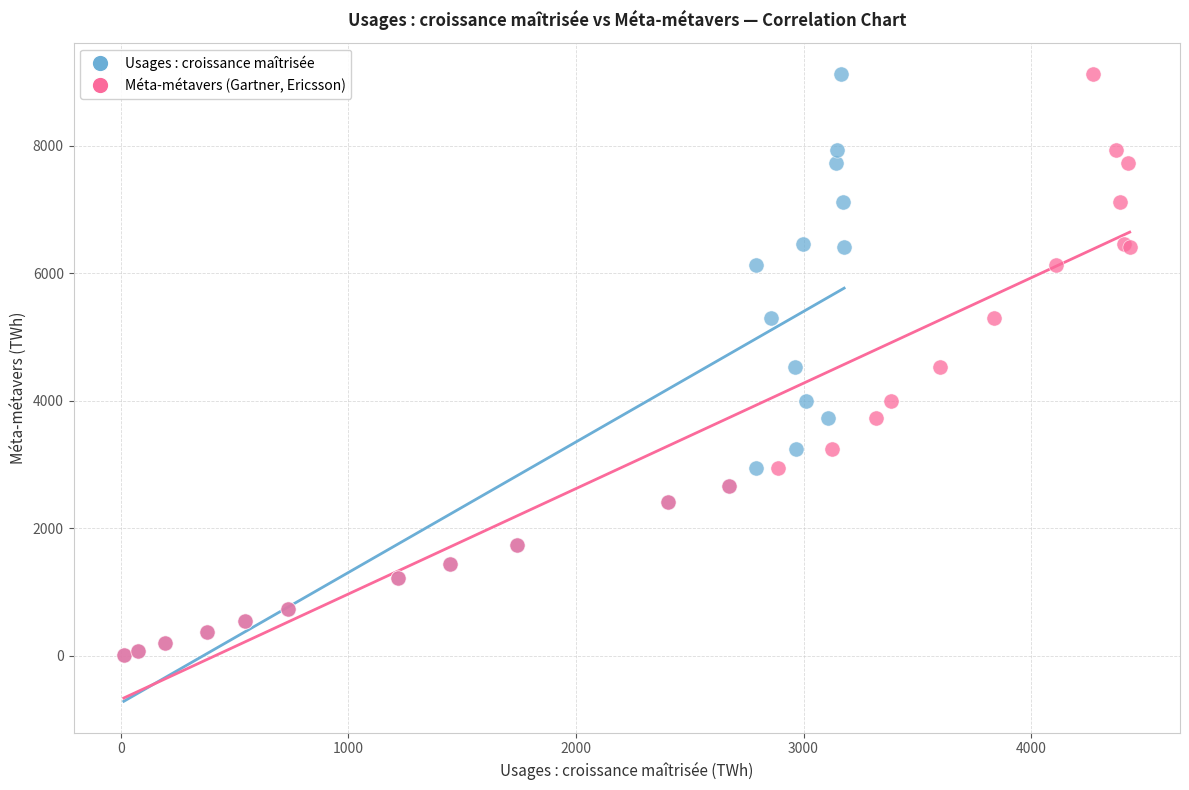

What are all the series names shown in the legend?

Usages : croissance maîtrisée, Méta-métavers (Gartner, Ericsson)